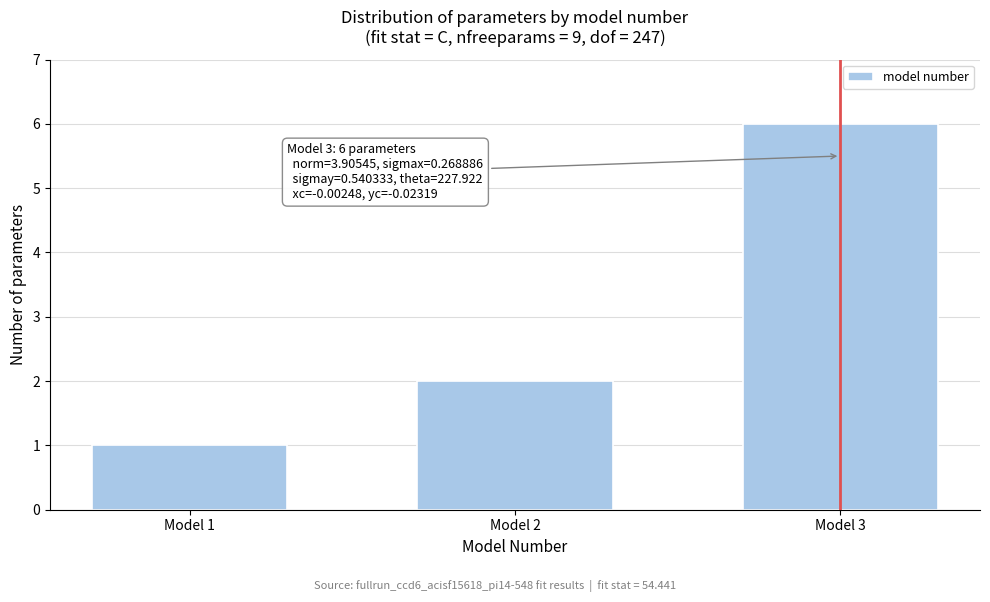

Reading right to left, what are all the values shown in this chart?

Model 3=6	Model 2=2	Model 1=1